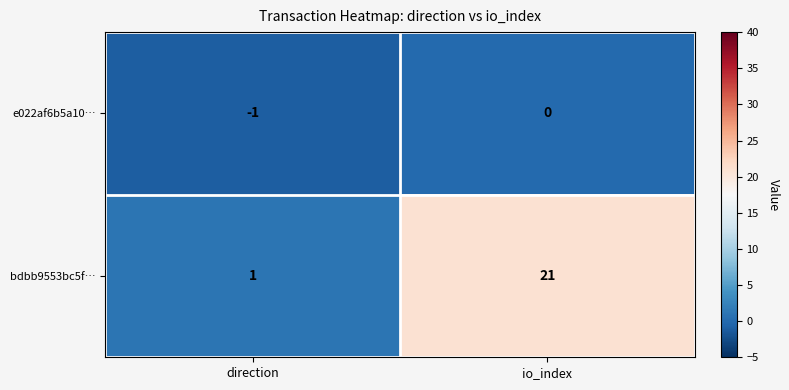

Which series has the largest range (max minus min)?

bdbb9553bc5f…